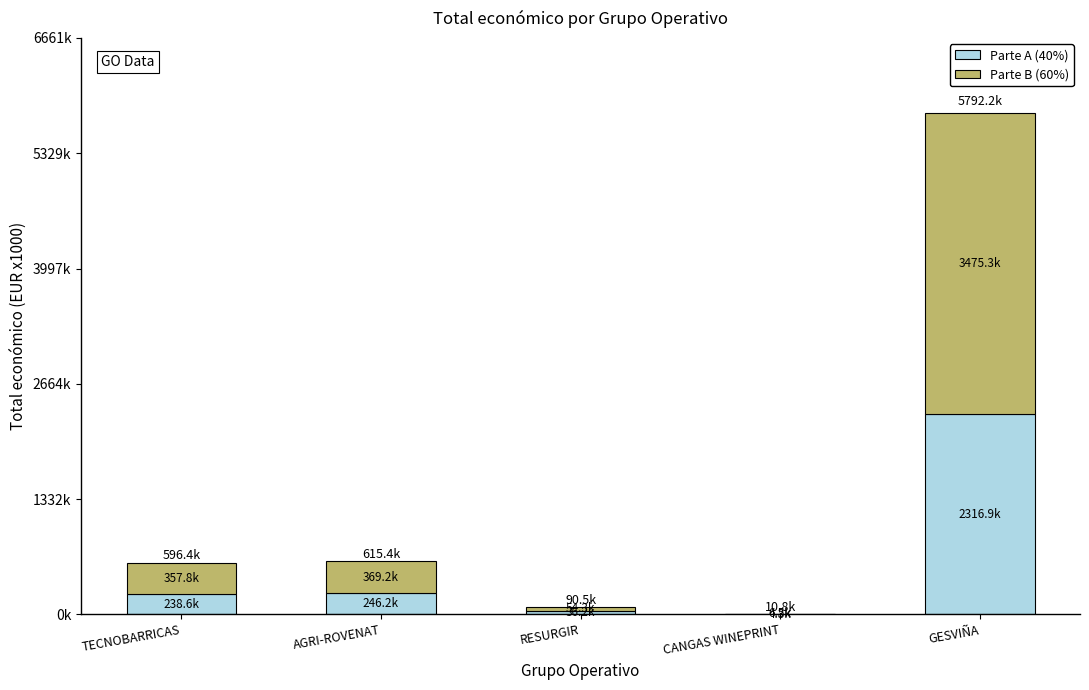

Rank the series at CANGAS WINEPRINT from lowest to highest value.

Parte A (40%), Parte B (60%)